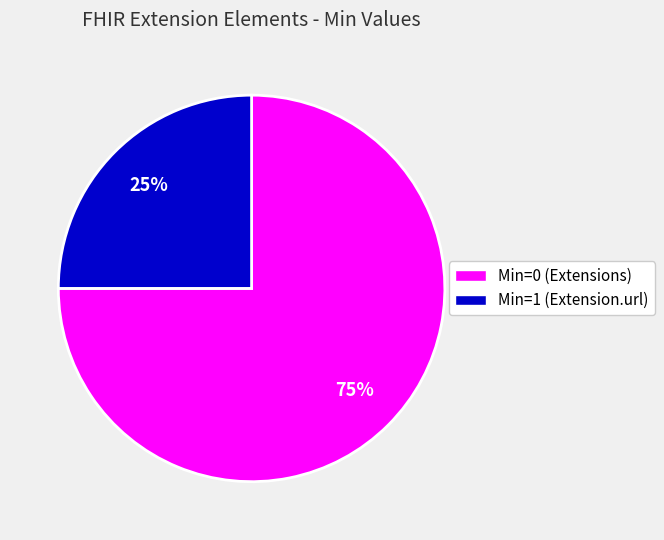

To the nearest percent, what is the average slice percentage?

50%